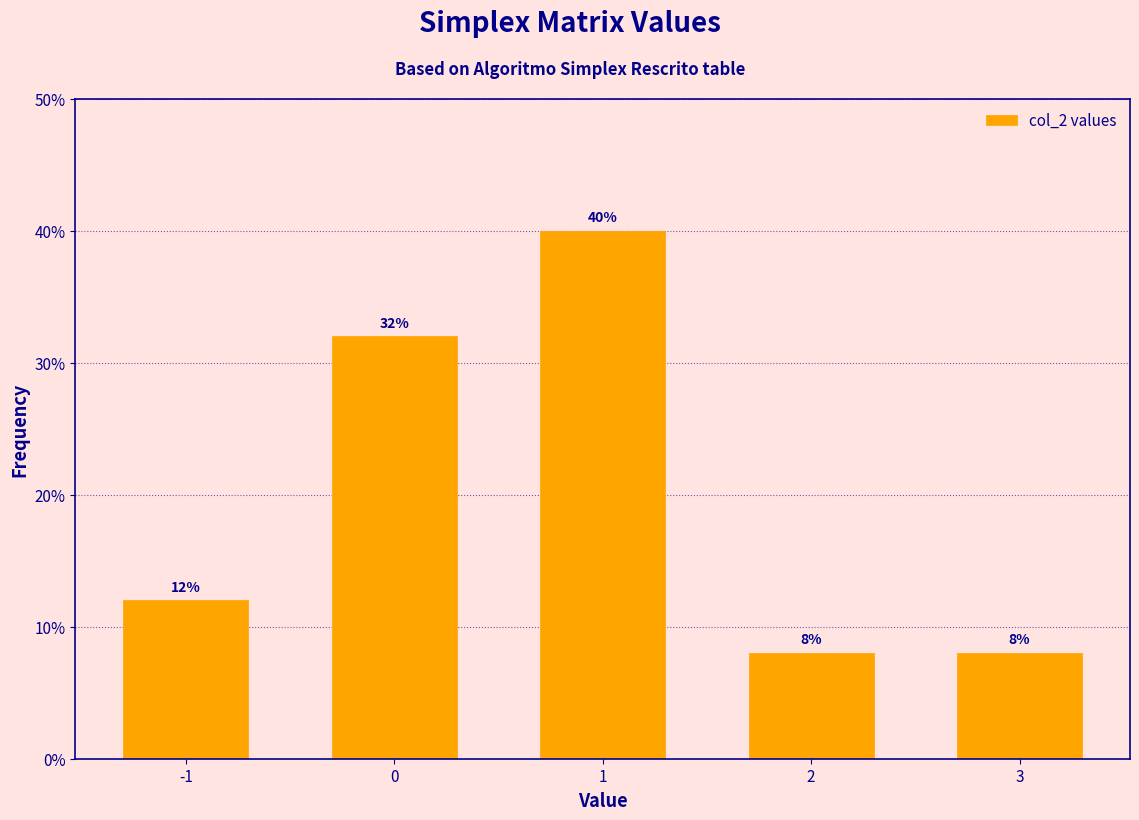

Reading right to left, what are all the values shown in this chart?

8	8	40	32	12